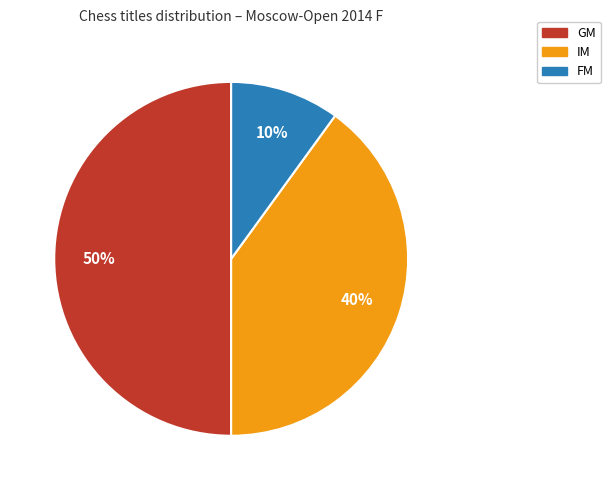

How many slices are in this pie chart?

3